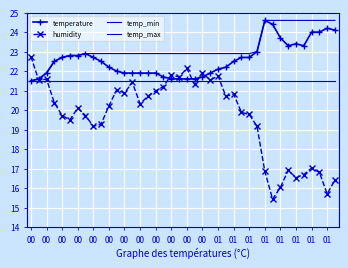

Where is humidity nearest to the value 19?

00